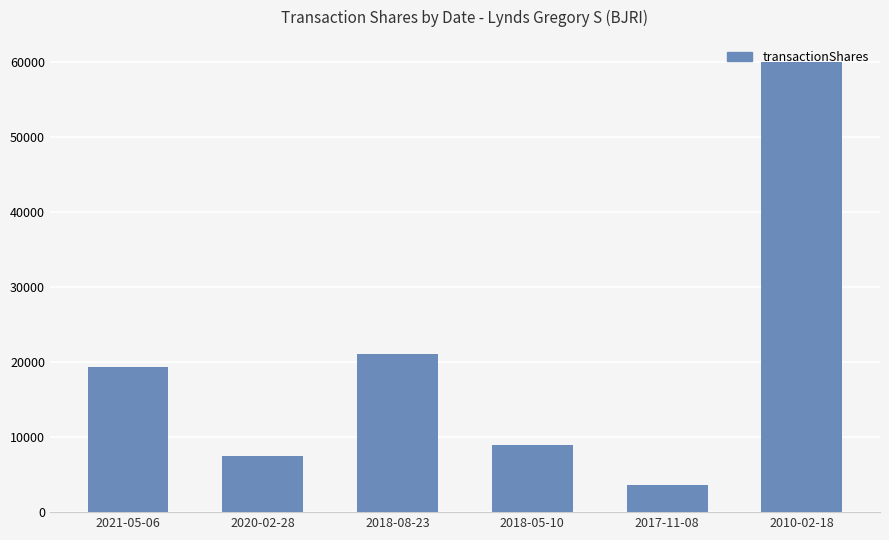

What is the change in value from 2021-05-06 to 2010-02-18?

+40590